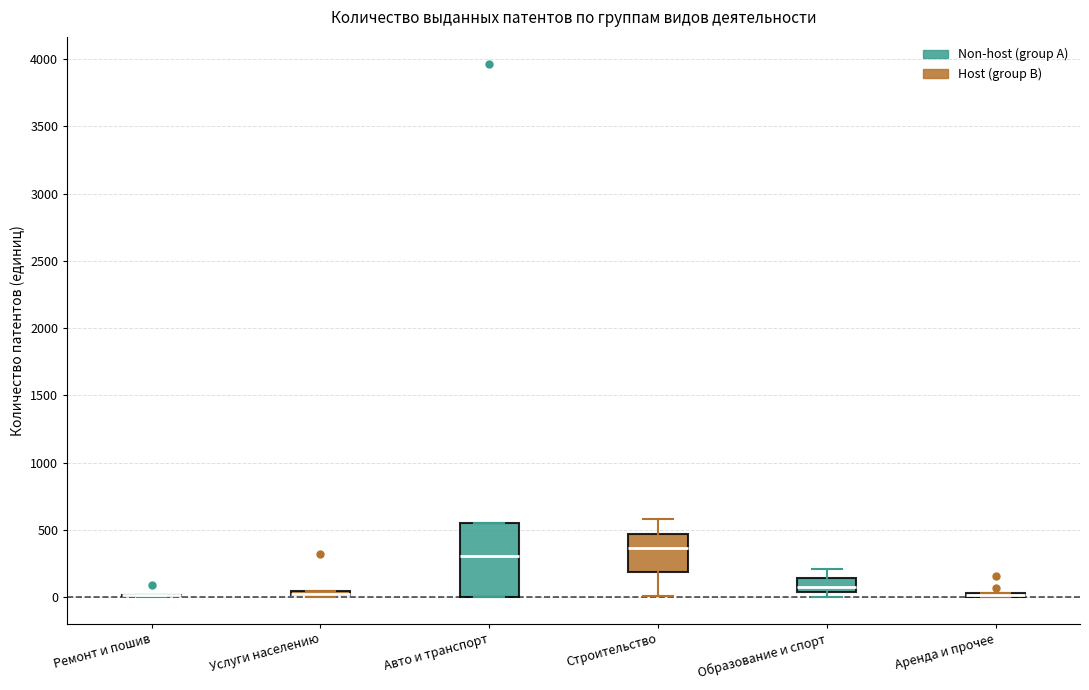

Which box is the tallest, from its lower edge to its upper edge?

Авто и транспорт